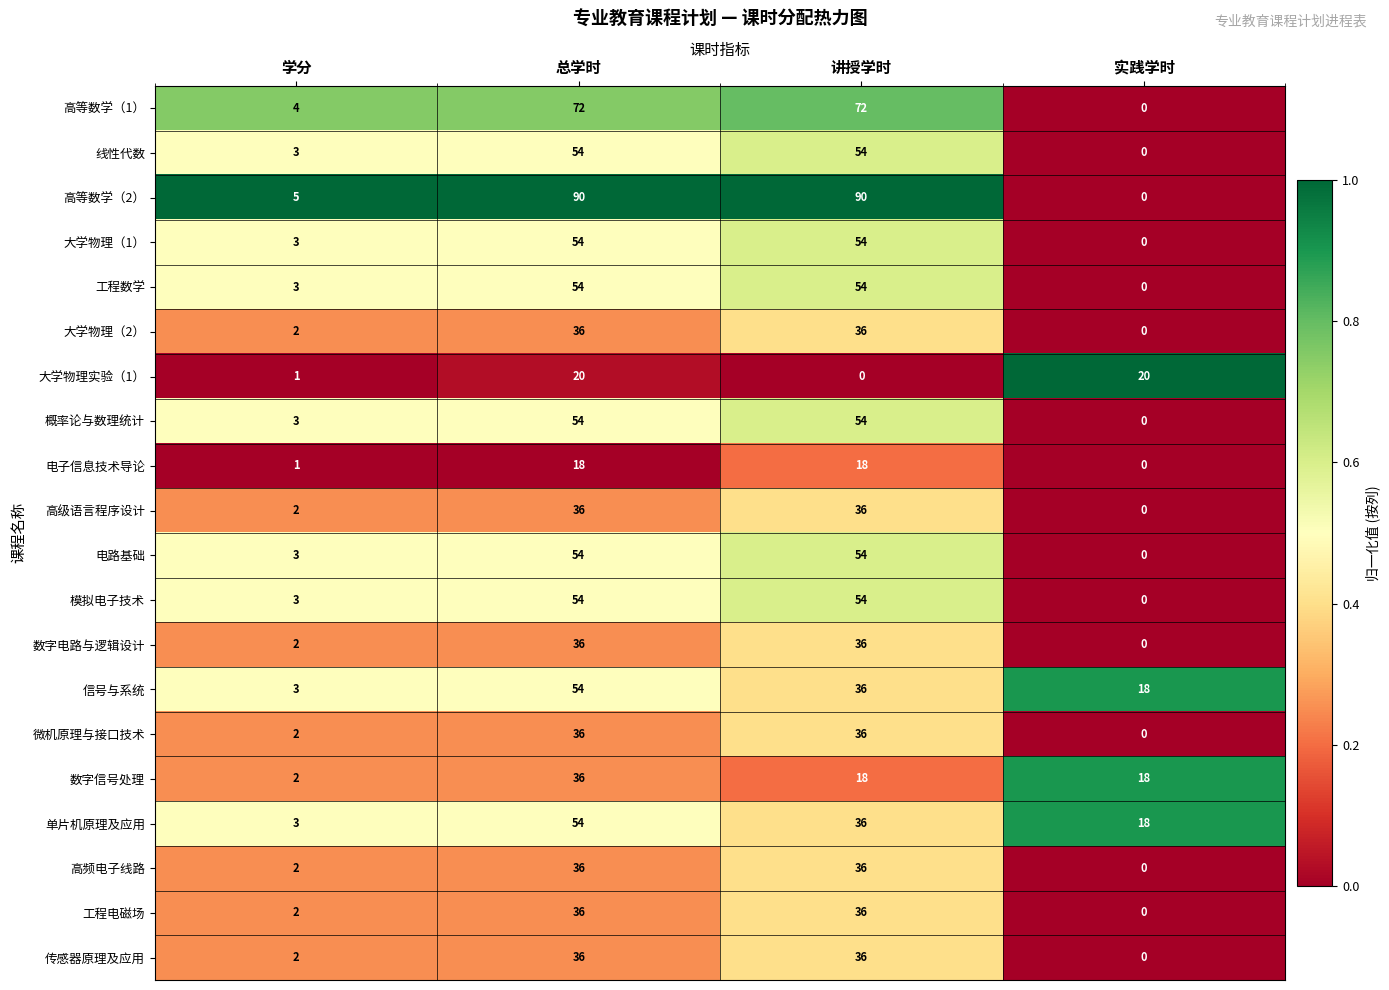

What is the sum of the 模拟电子技术 values at 学分 and 实践学时?

3